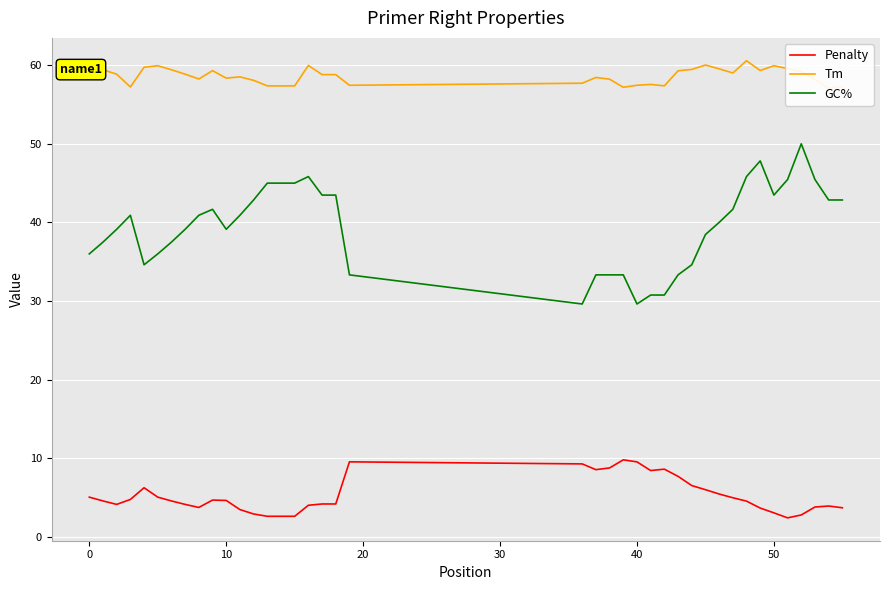

What is the label of the 18th point from the left?

17